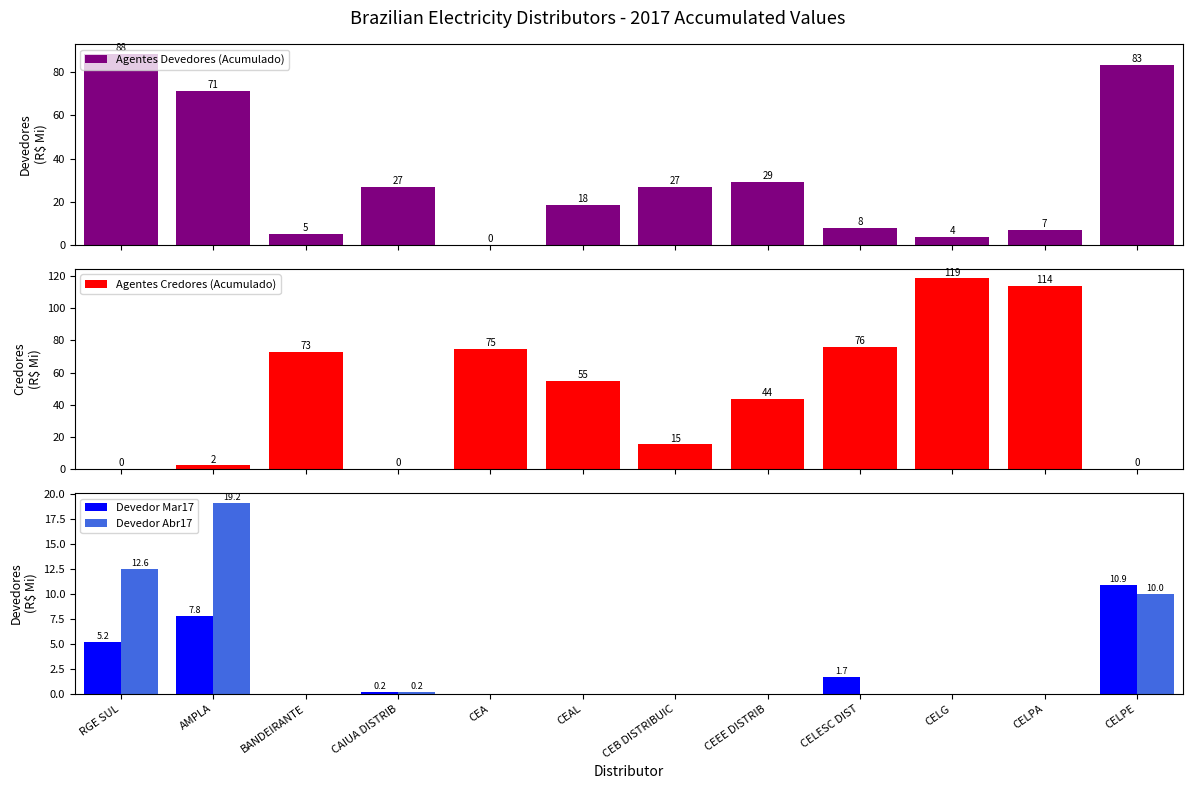

Which series has the largest total across all categories?

Agentes Credores (Acumulado)